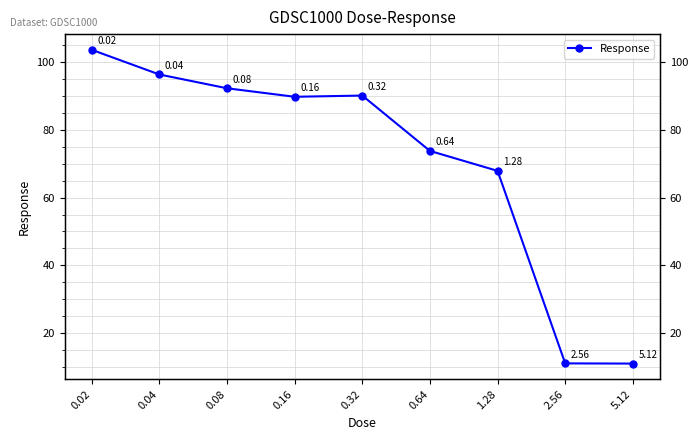

How many lines are shown in the chart?

1